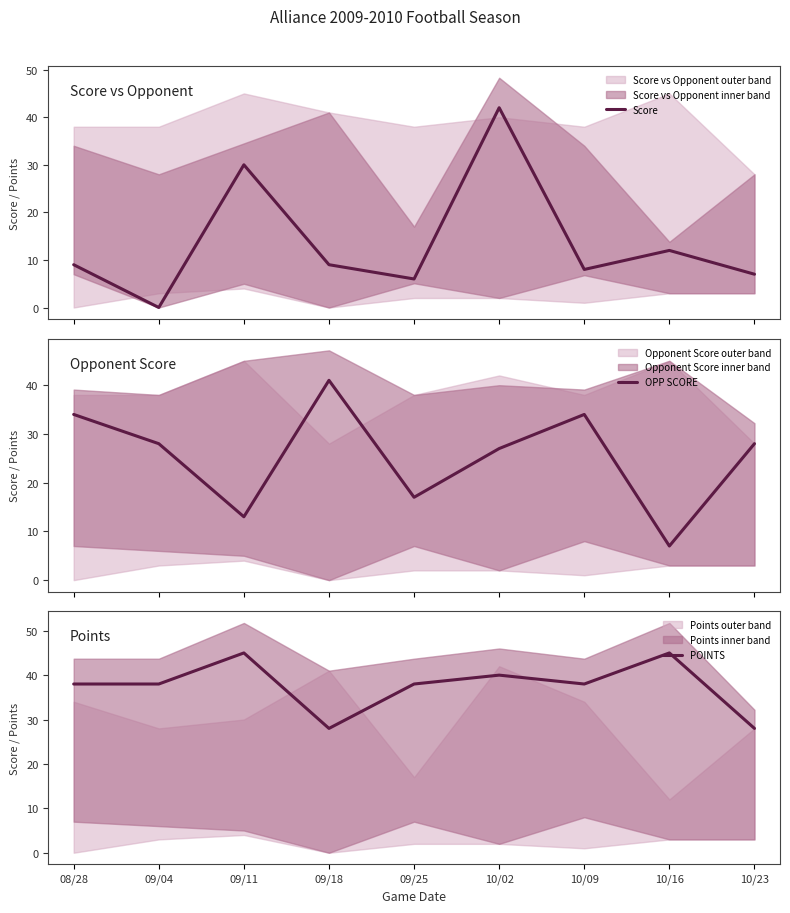

True or false: Score and POINTS cross at least once.

True